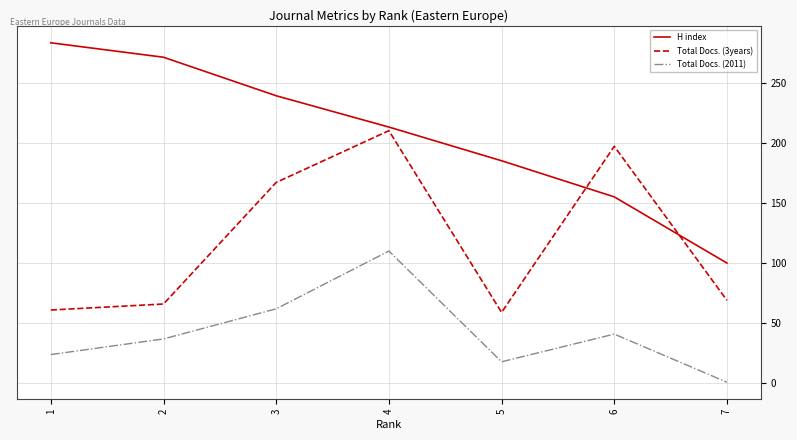

Is the value of H index at 5 greater than the value of Total Docs. (3years) at 1?

Yes